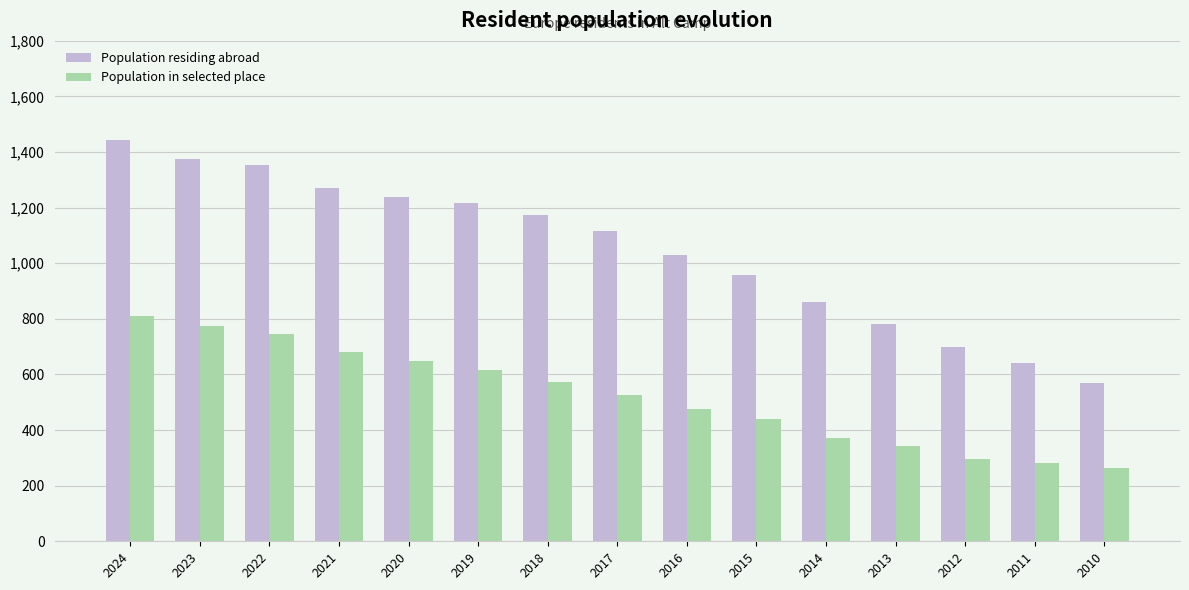

What is the lowest value of the Population residing abroad series?

569